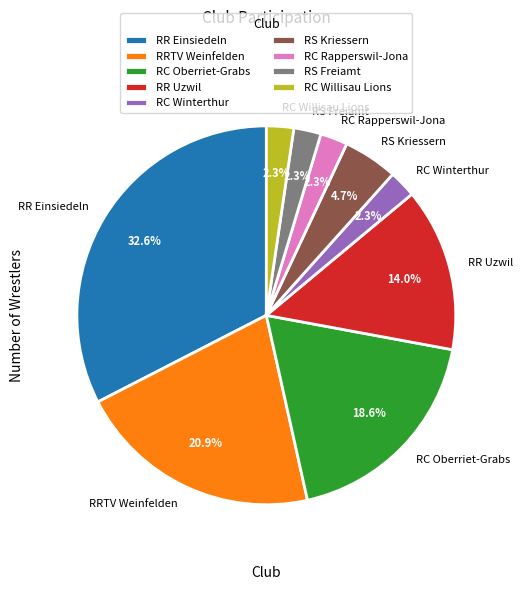

Does any single category account for the majority?

No